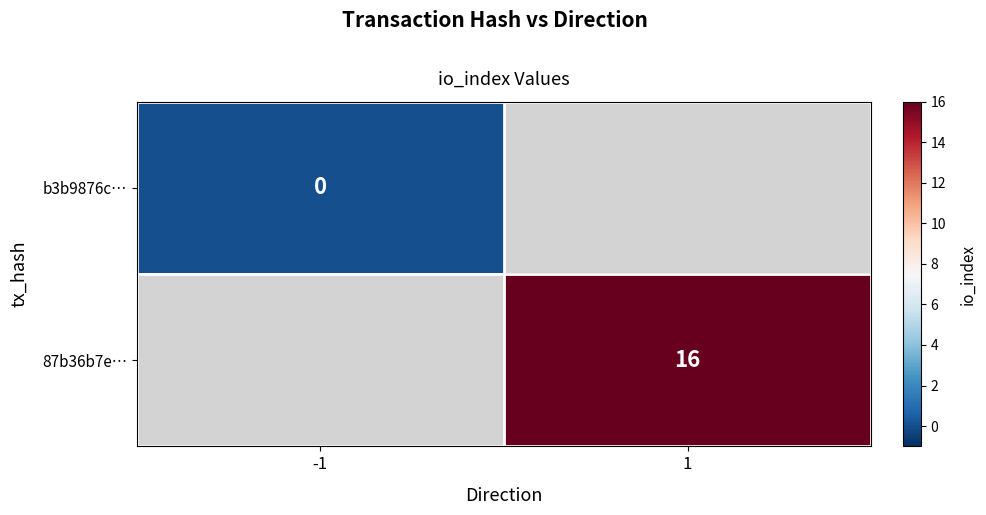

Which category has the highest value in the b3b9876c… series?

-1